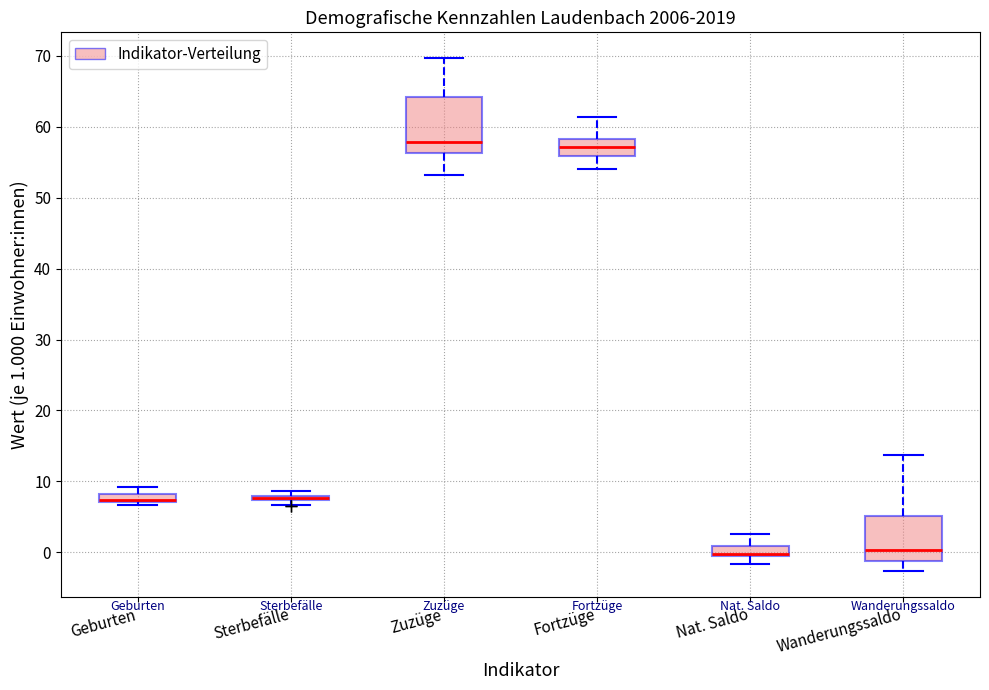

Where is the lower edge of the box for Geburten on the y-axis? The values are not printed on the chart, so give them approximately, as read against the axis.

7